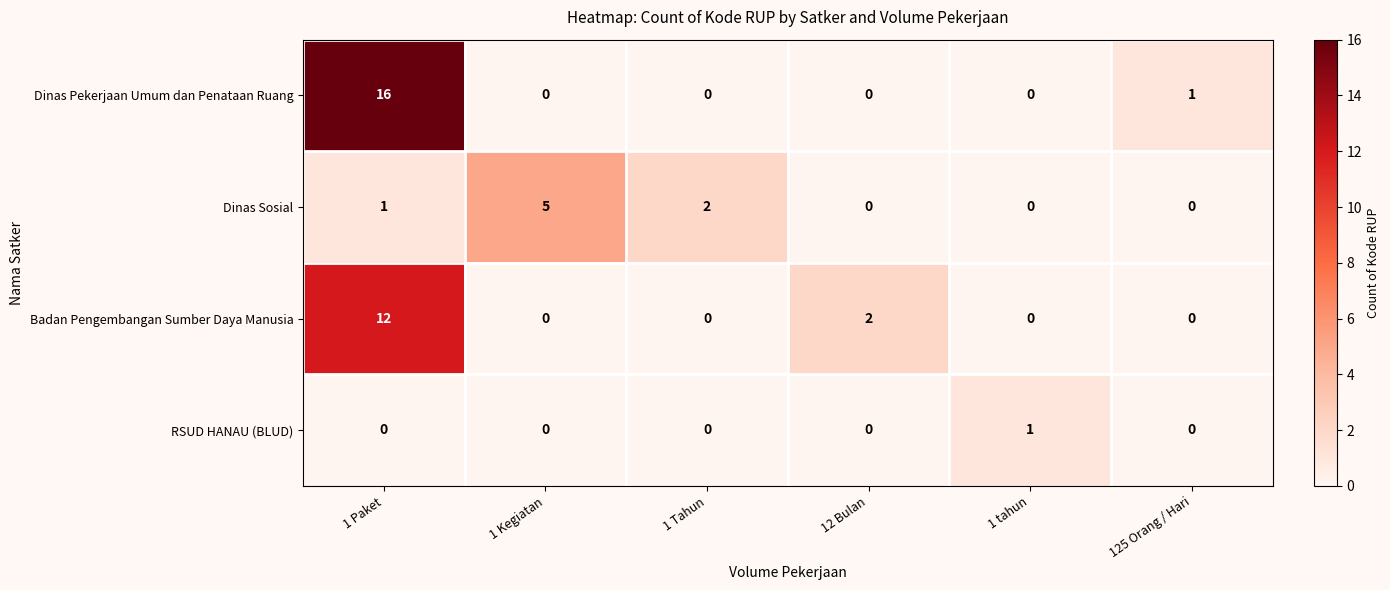

Is it true that Dinas Pekerjaan Umum dan Penataan Ruang equals -10 at 1 Tahun?

False